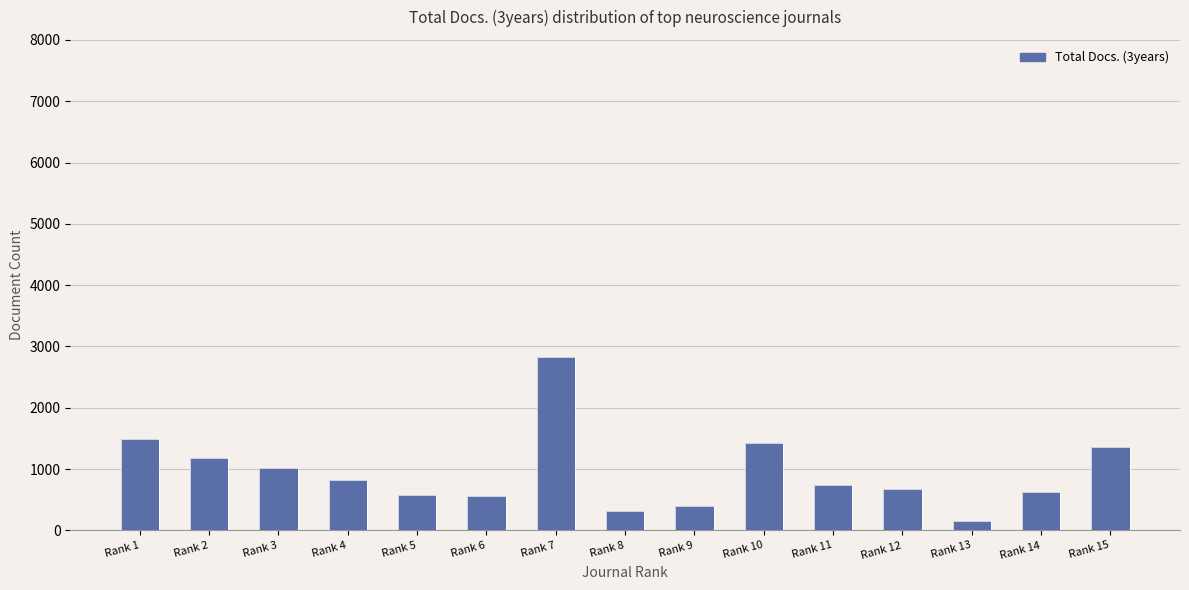

Reading left to right, what are all the values shown in this chart?

Rank 1=1488	Rank 2=1182	Rank 3=1014	Rank 4=817	Rank 5=574	Rank 6=554	Rank 7=2834	Rank 8=314	Rank 9=400	Rank 10=1433	Rank 11=747	Rank 12=680	Rank 13=153	Rank 14=619	Rank 15=1365